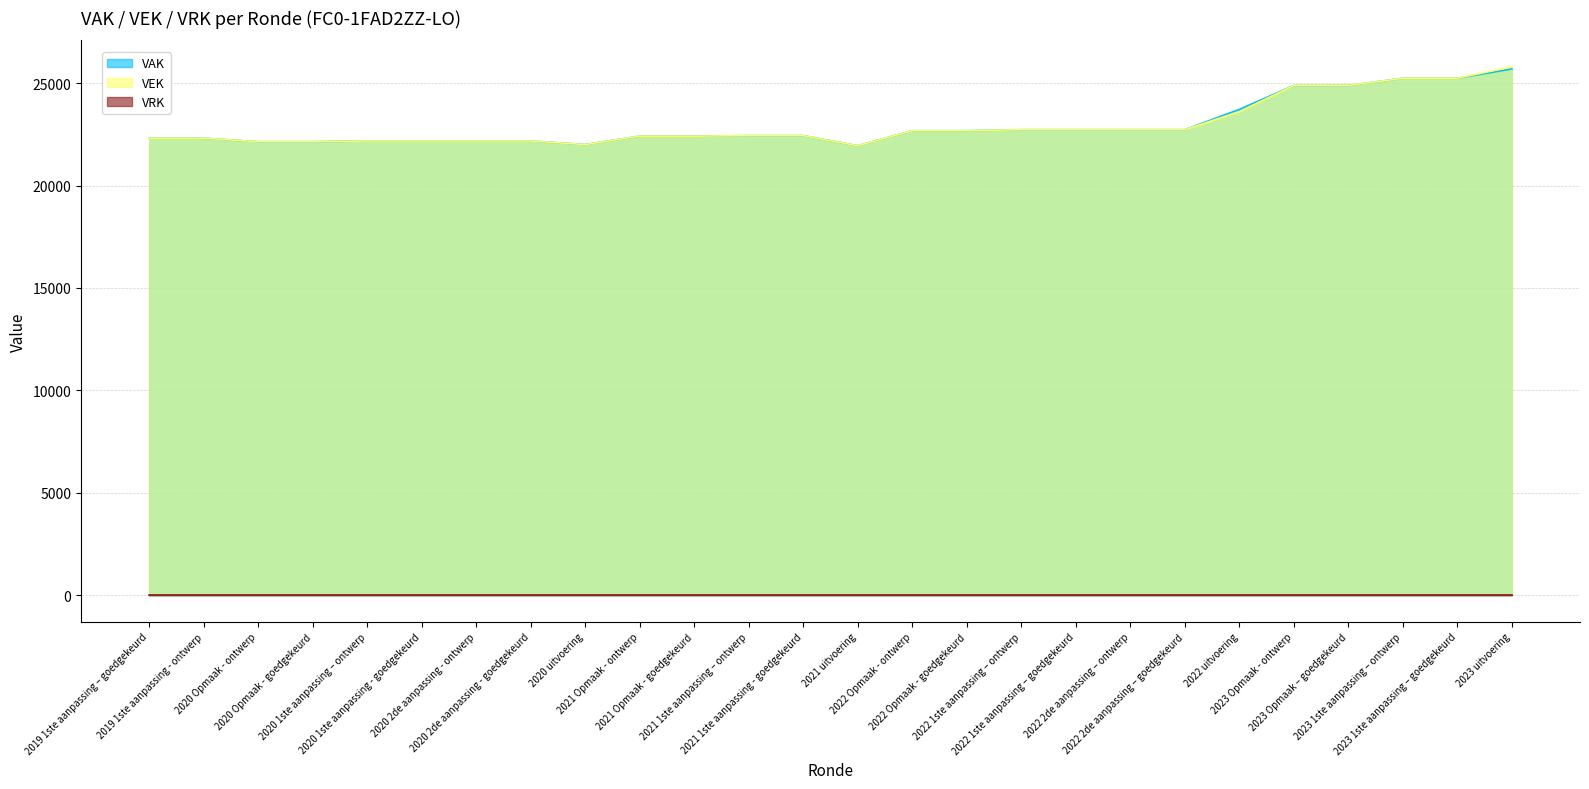

What value does the VEK series have at 2020 2de aanpassing - ontwerp?

22173